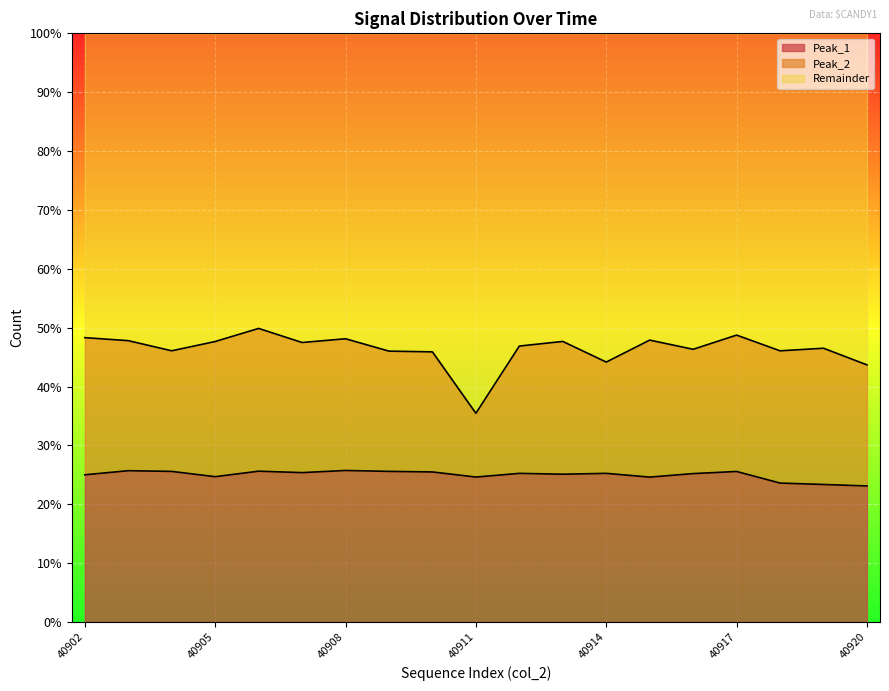

At which label does the data first exceed 25?

40902